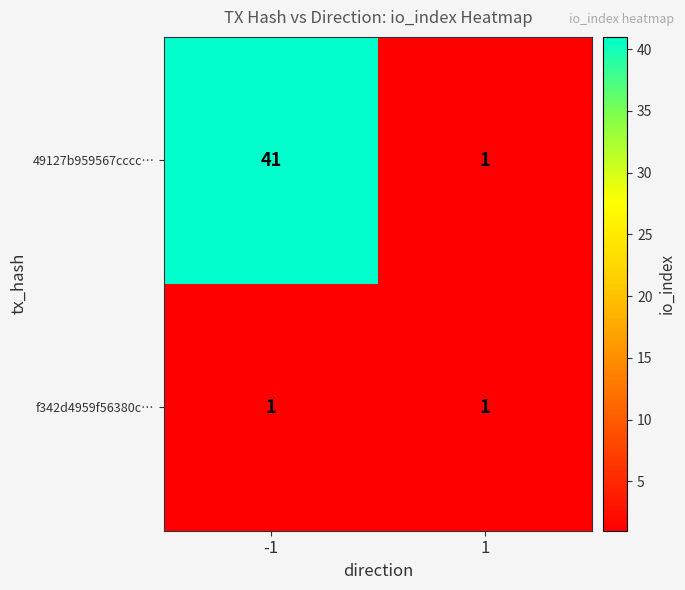

Rank the series by their maximum value, from highest to lowest.

49127b959567cccc…, f342d4959f56380c…